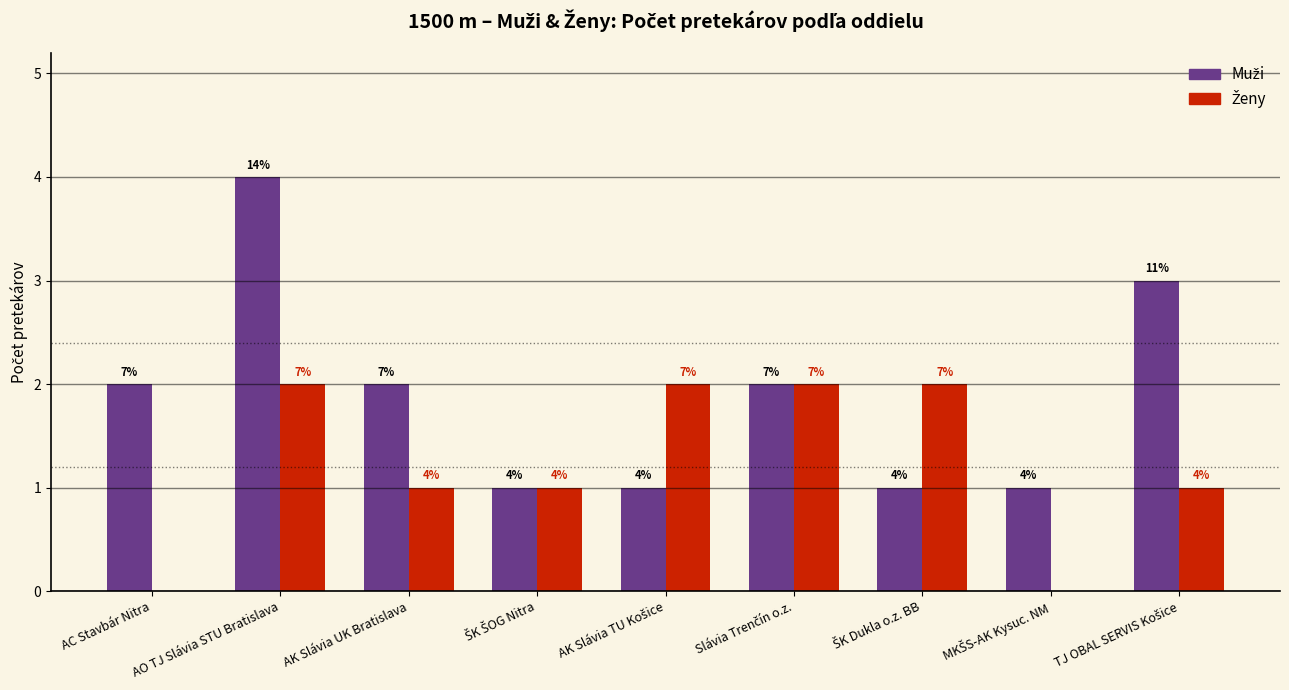

Does the chart contain stacked bars?

No